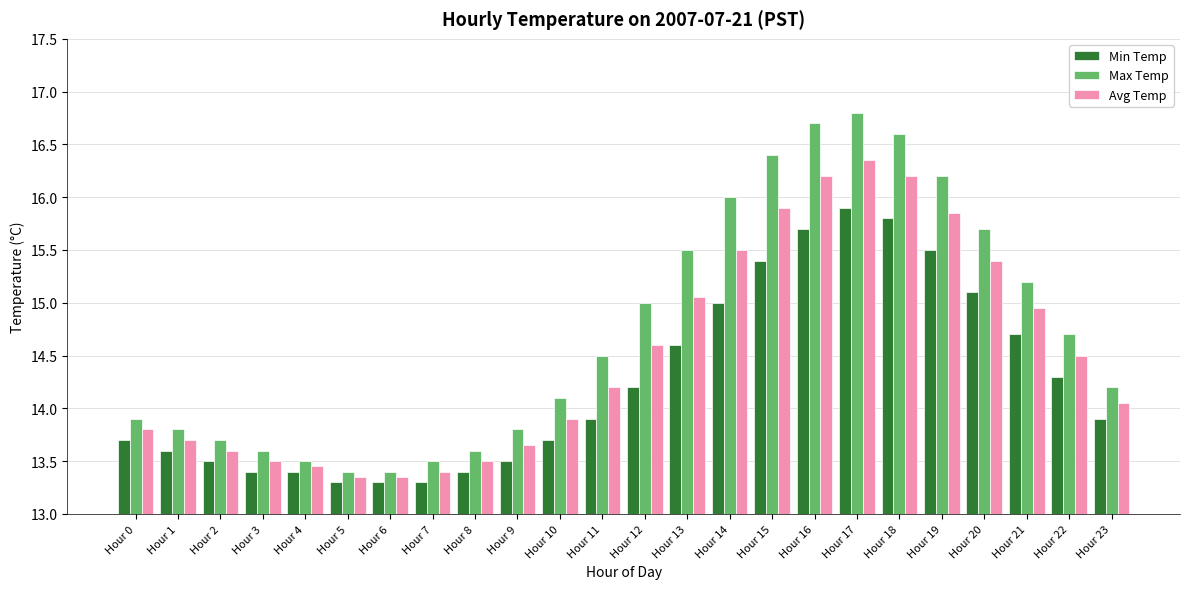

What is the difference between the maximum and minimum values in the Min Temp series?

2.6